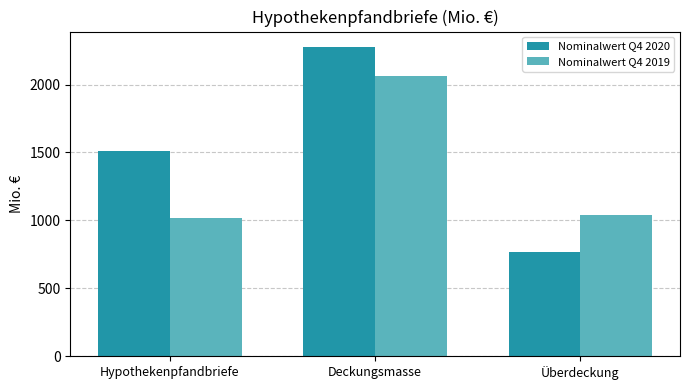

What is the label of the 2nd bar from the right?

Deckungsmasse